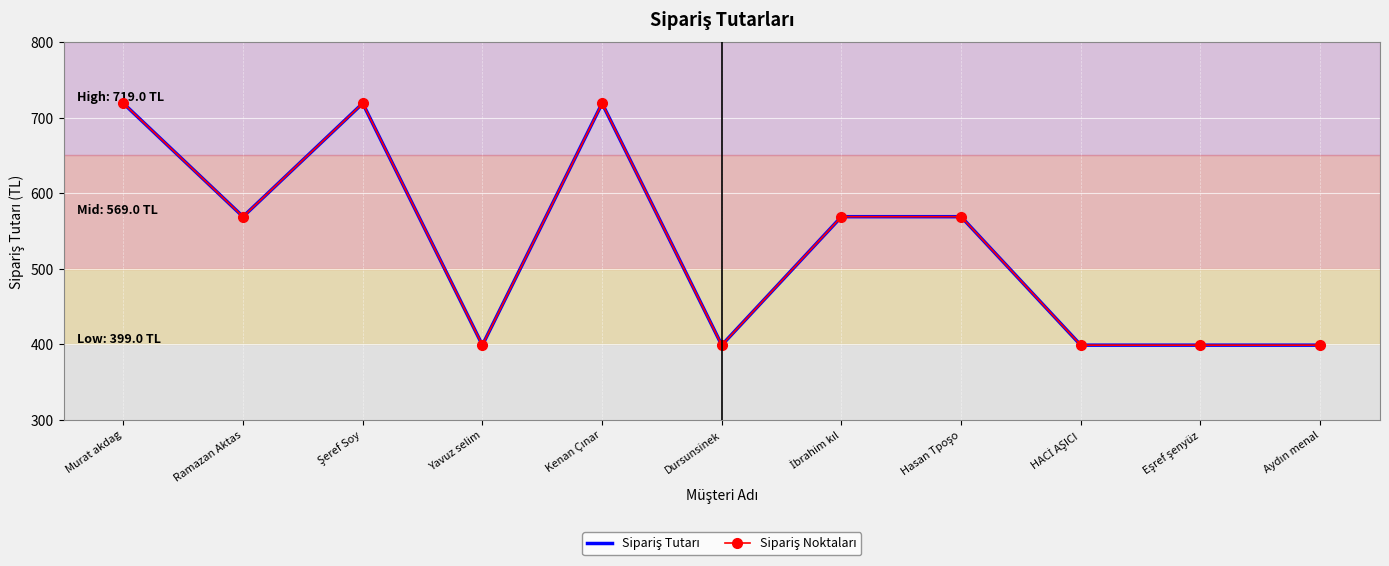

True or false: Sipariş Noktaları has a value of 248 at Yavuz selim.

False